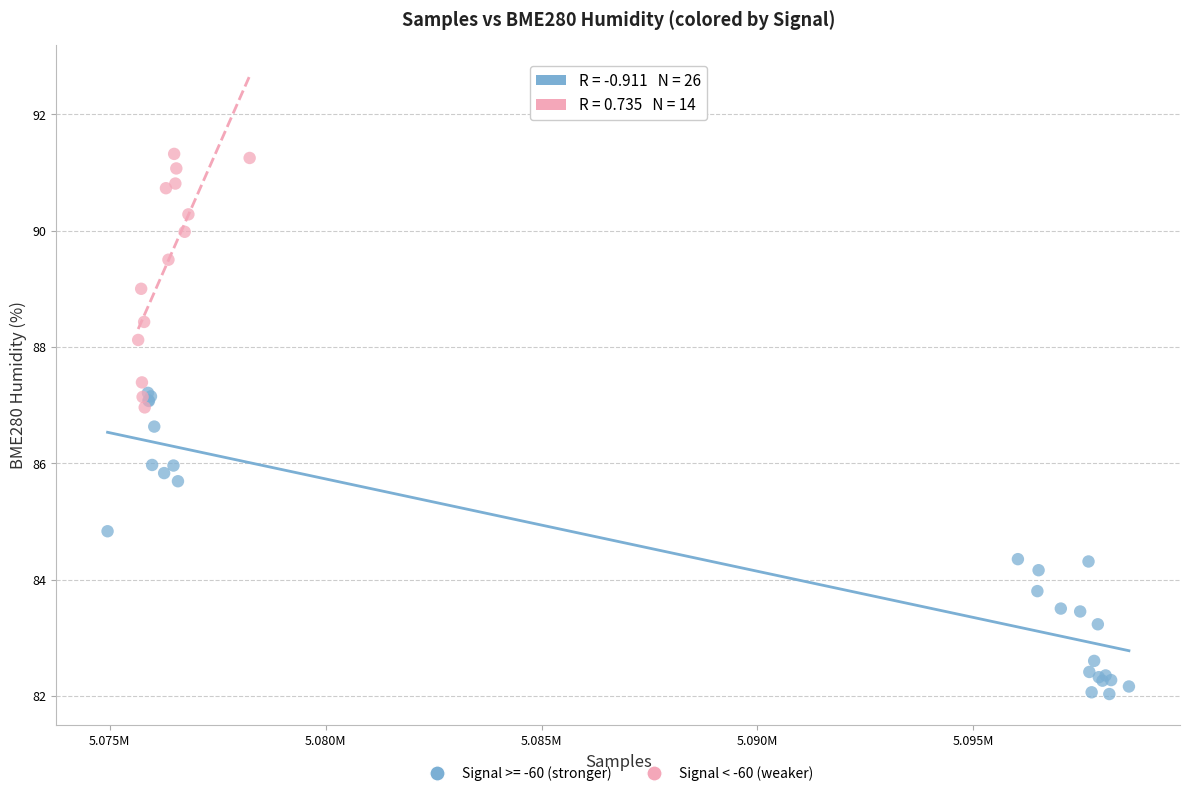

Which series reaches the maximum Y coordinate?

Signal < -60 (weaker)